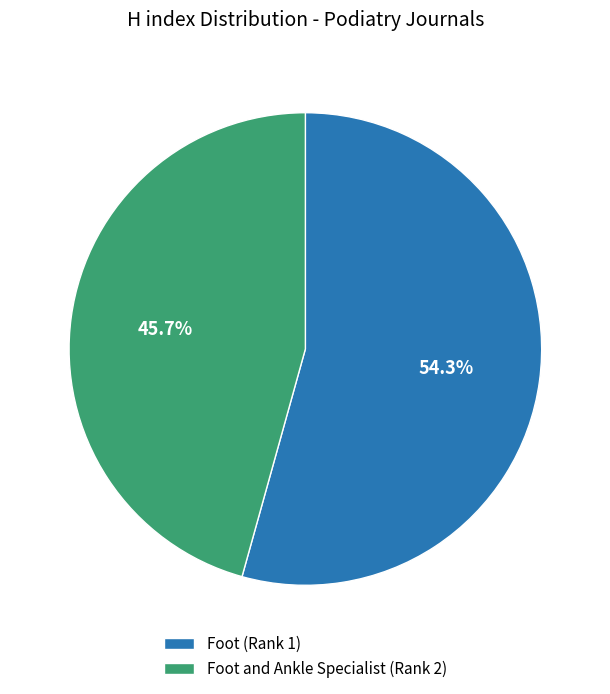

To the nearest percent, what portion does Foot and Ankle Specialist (Rank 2) represent?

46%